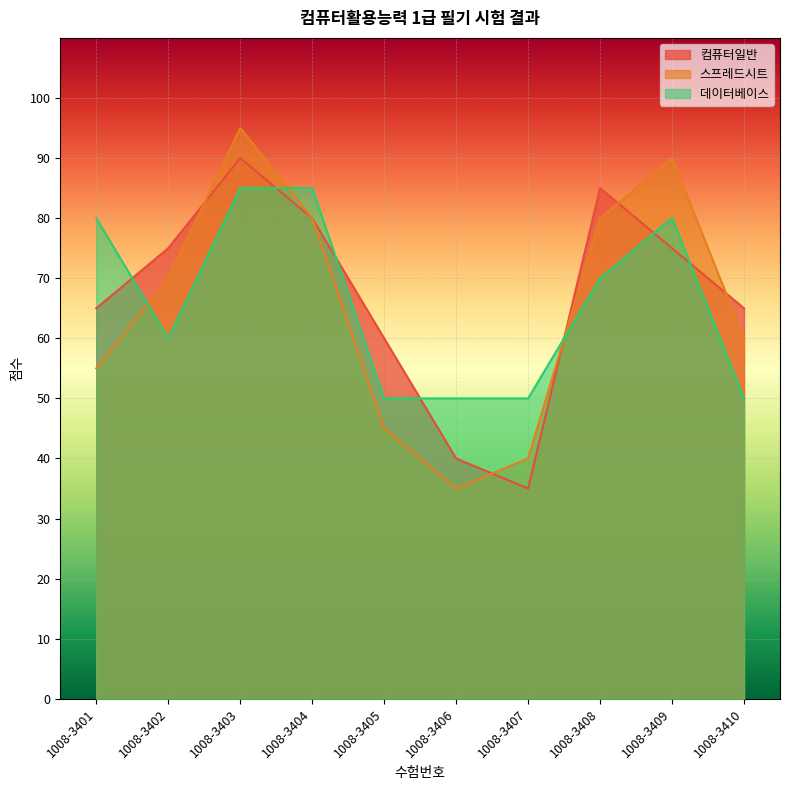

What is the average value of the 데이터베이스 series?

66